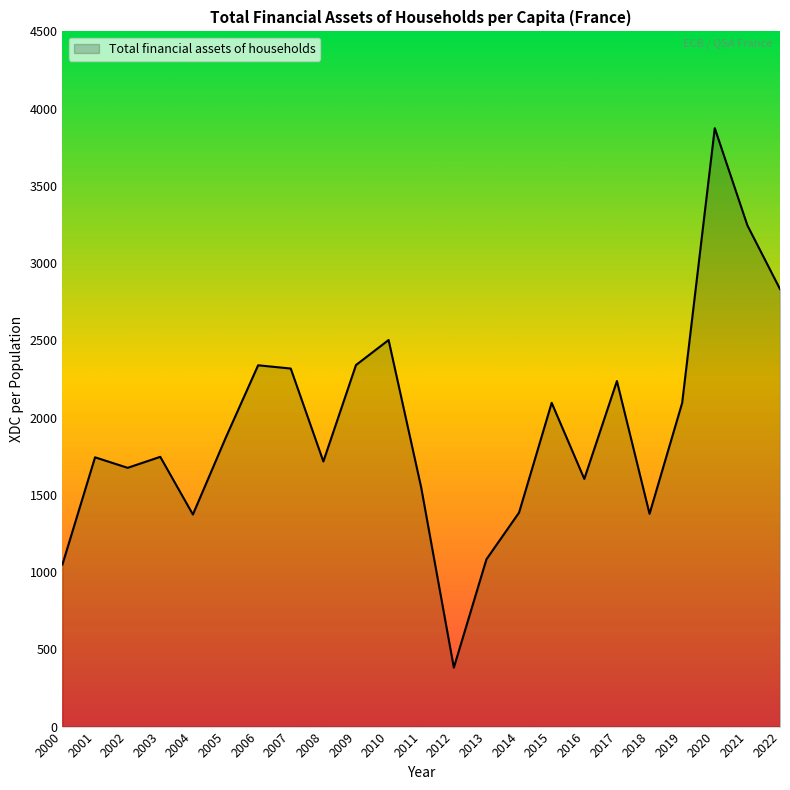

What is the change in value from 2003 to 2018?

-368.8